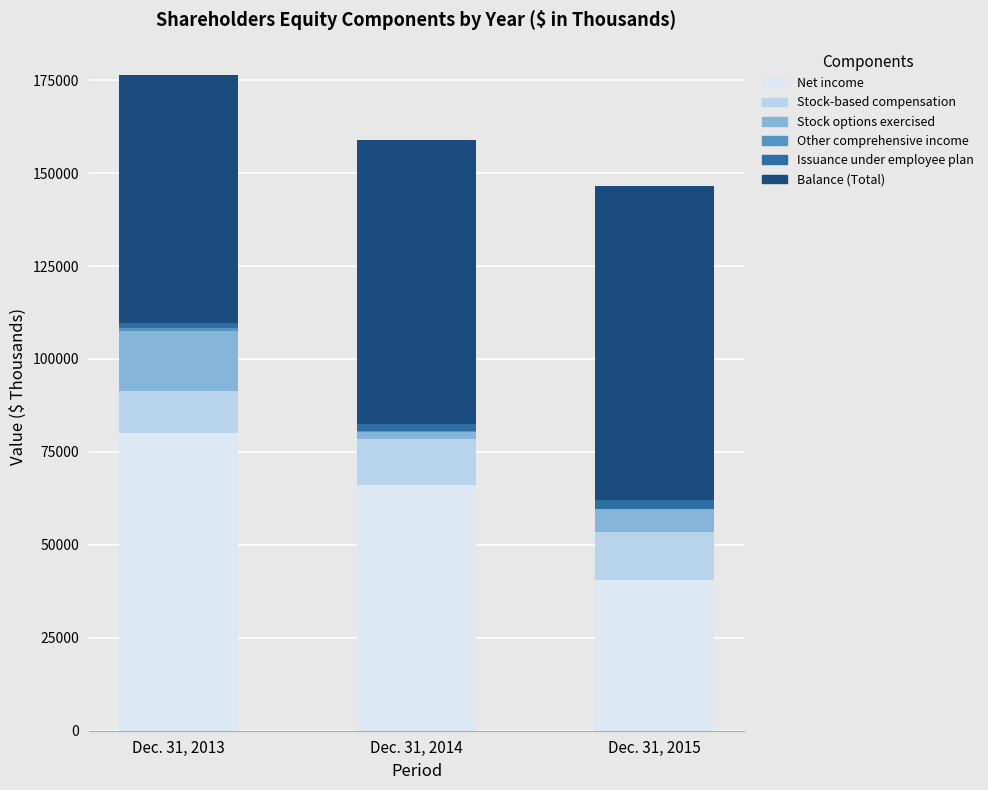

What is the sum of all Net income values?

186592.0